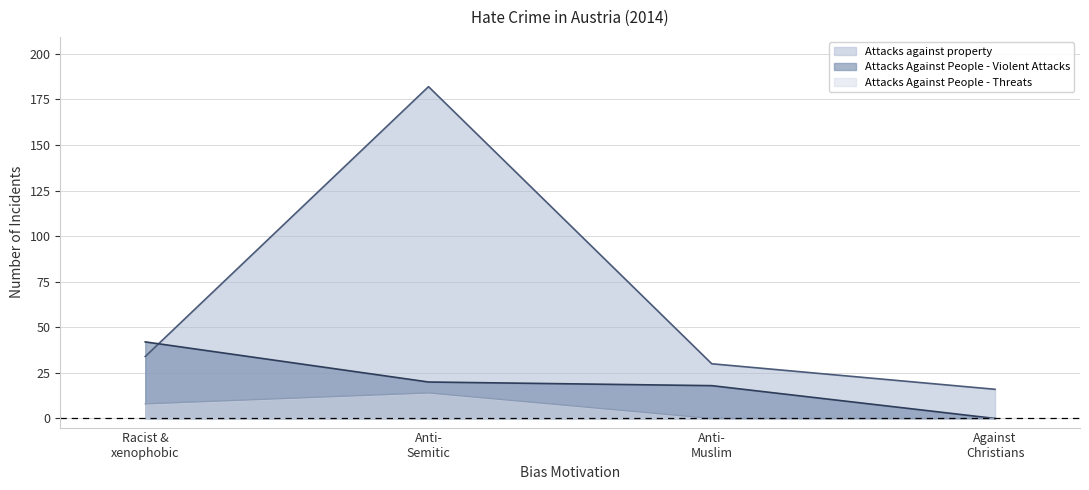

Rank the series by their average value, from highest to lowest.

Attacks against property, Attacks Against People - Violent Attacks, Attacks Against People - Threats